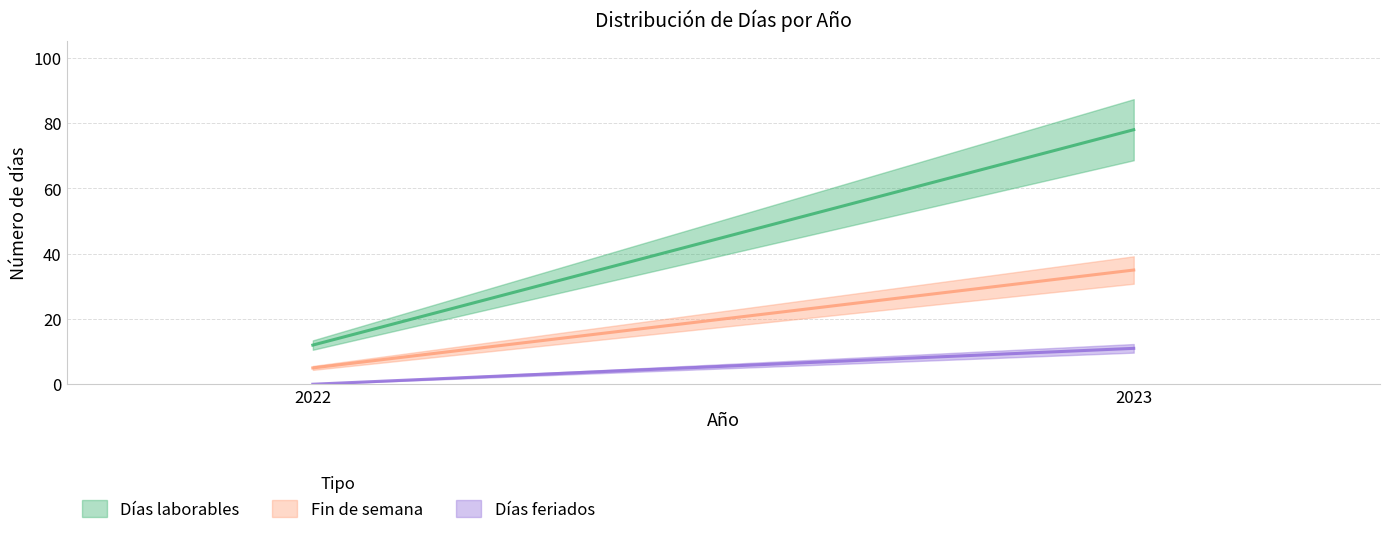

Reading left to right, list all the values displayed in this chart.

Días laborables: 12	78
Fin de semana: 5	35
Días feriados: 0	11